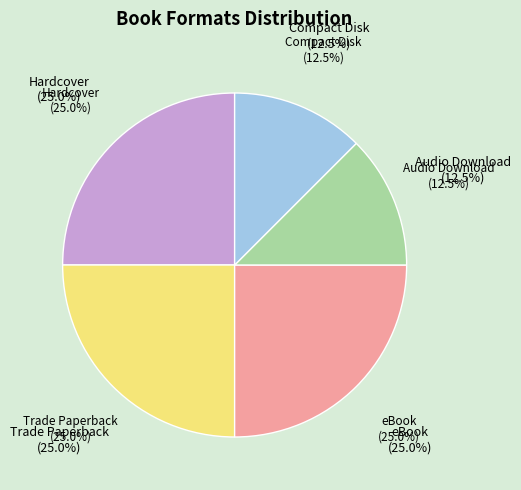

Is the sum of Compact Disk and Hardcover greater than half?

No